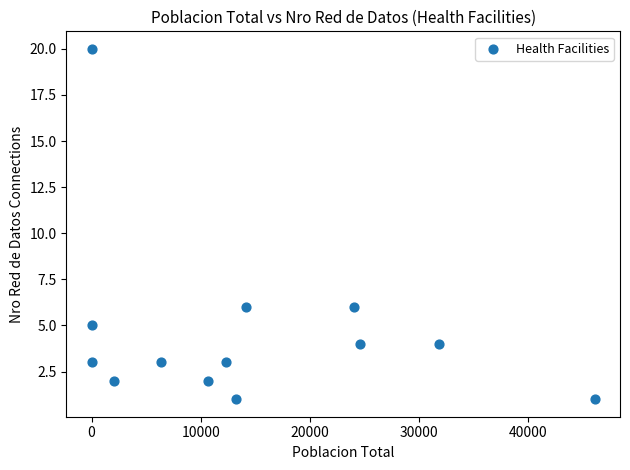

What is the range of X values (max minus min)?

46100